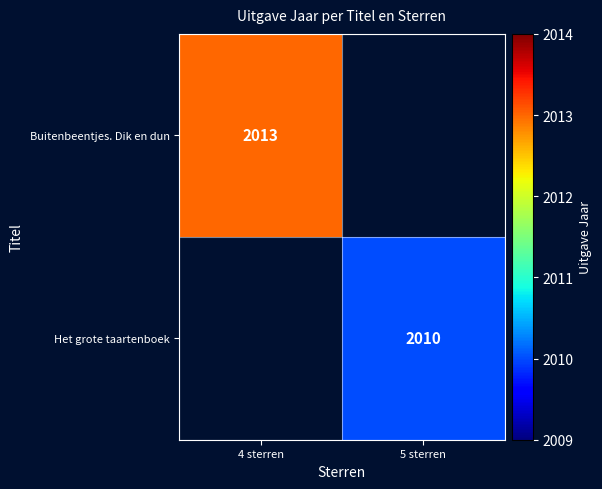

True or false: Buitenbeentjes. Dik en dun has a value of 2013 at 4 sterren.

True